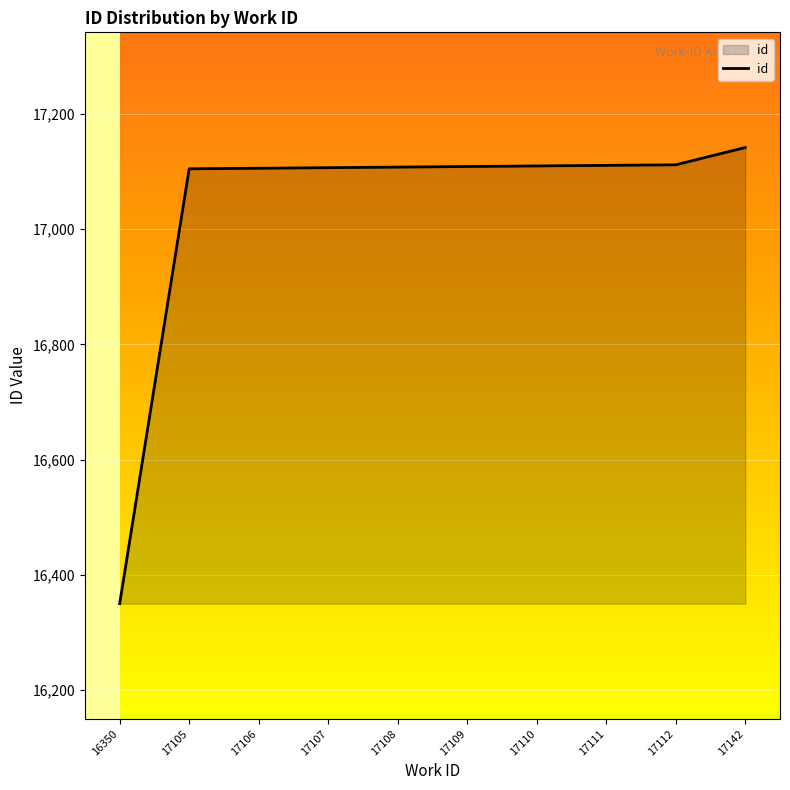

The chart shows a value of 30327 at 17111. True or false?

False